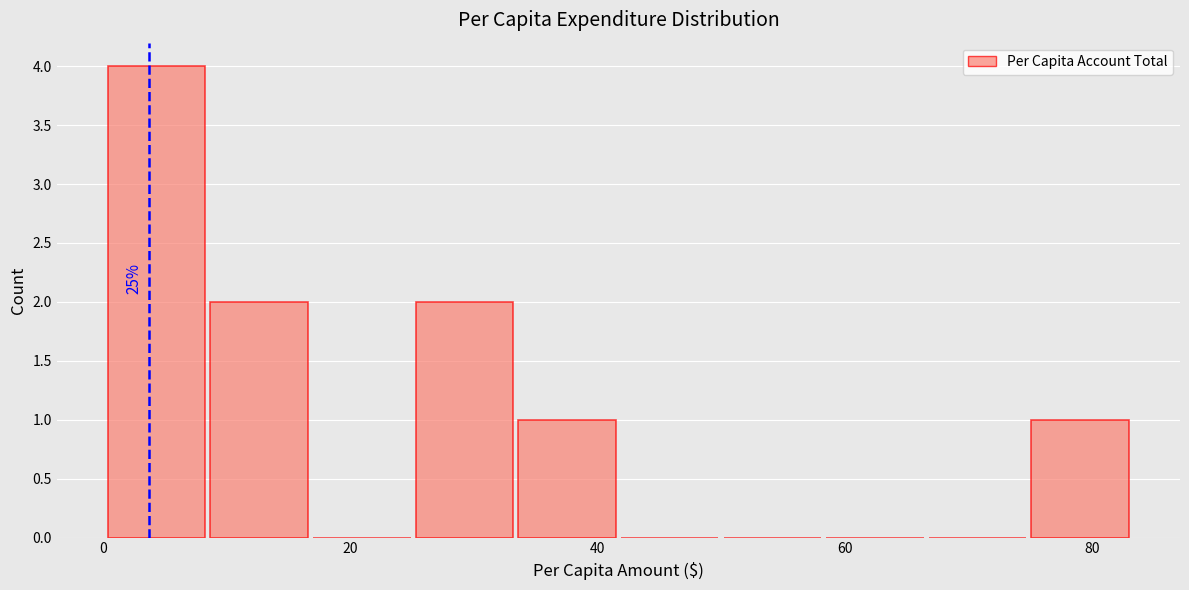

Over which range of the x-axis is the bar tallest?

0 to 8